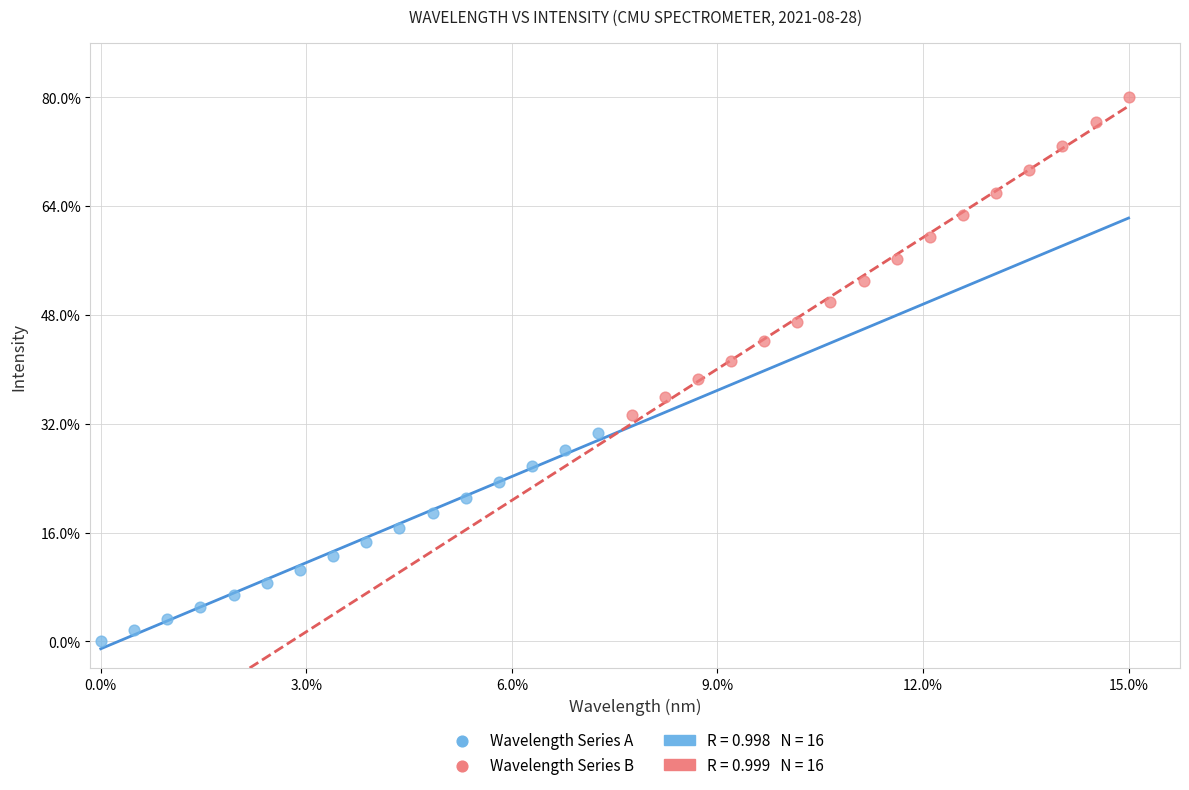

Which series has the largest Y range (max minus min)?

Wavelength Series B